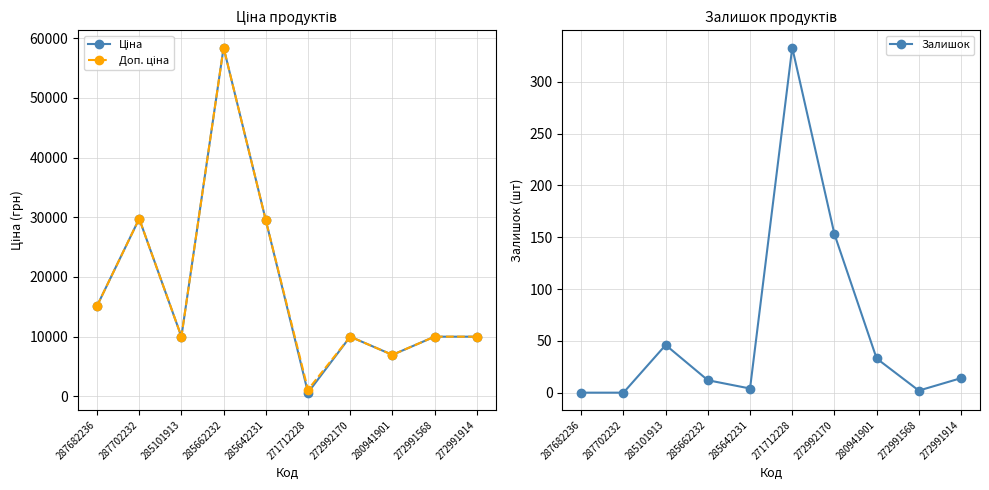

Between 272992170 and 280941901, which is larger?

272992170